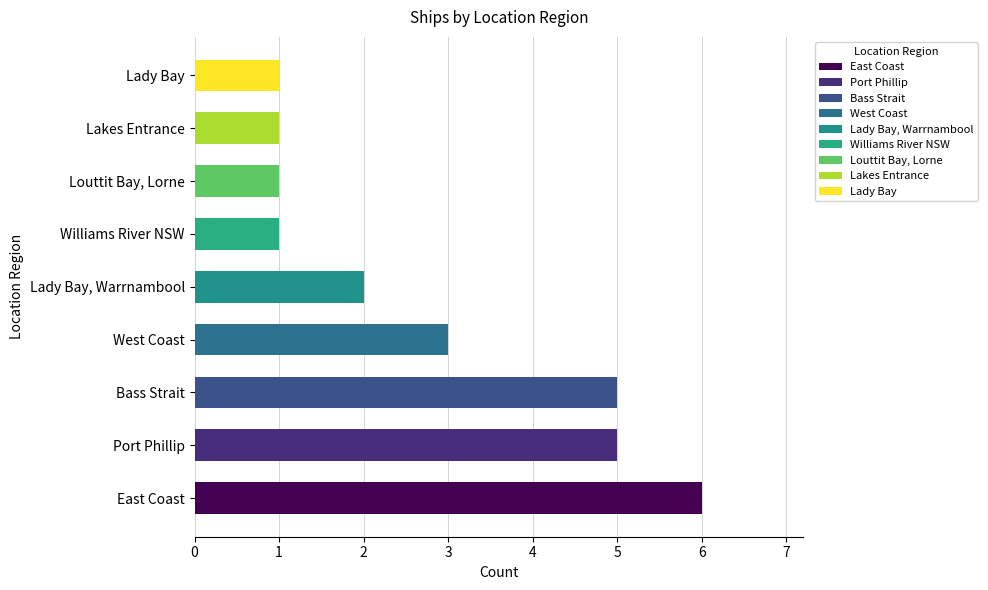

True or false: the data shows 5 at West Coast.

False